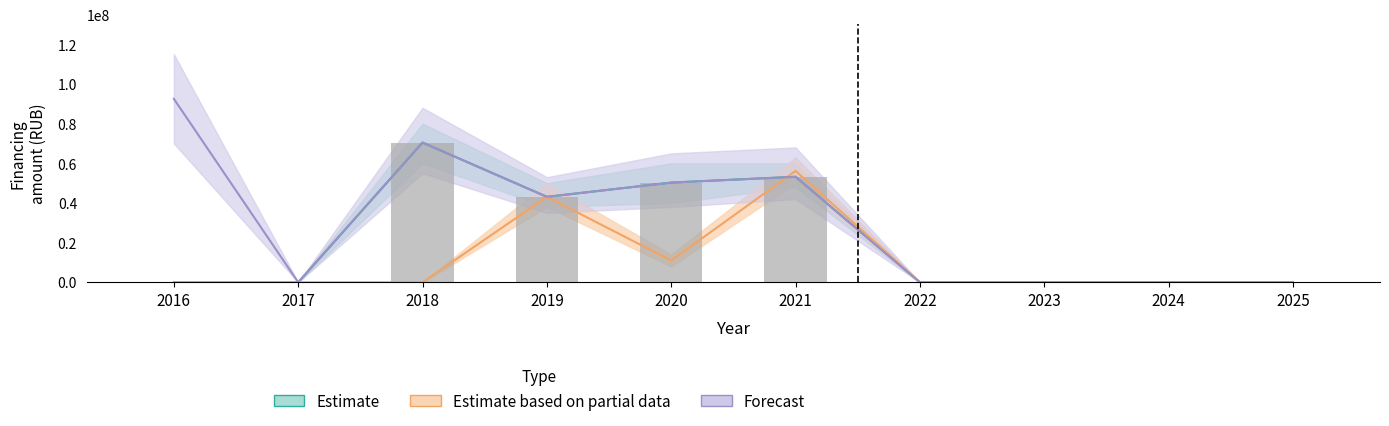

What is the average value of the Forecast series?

30953543